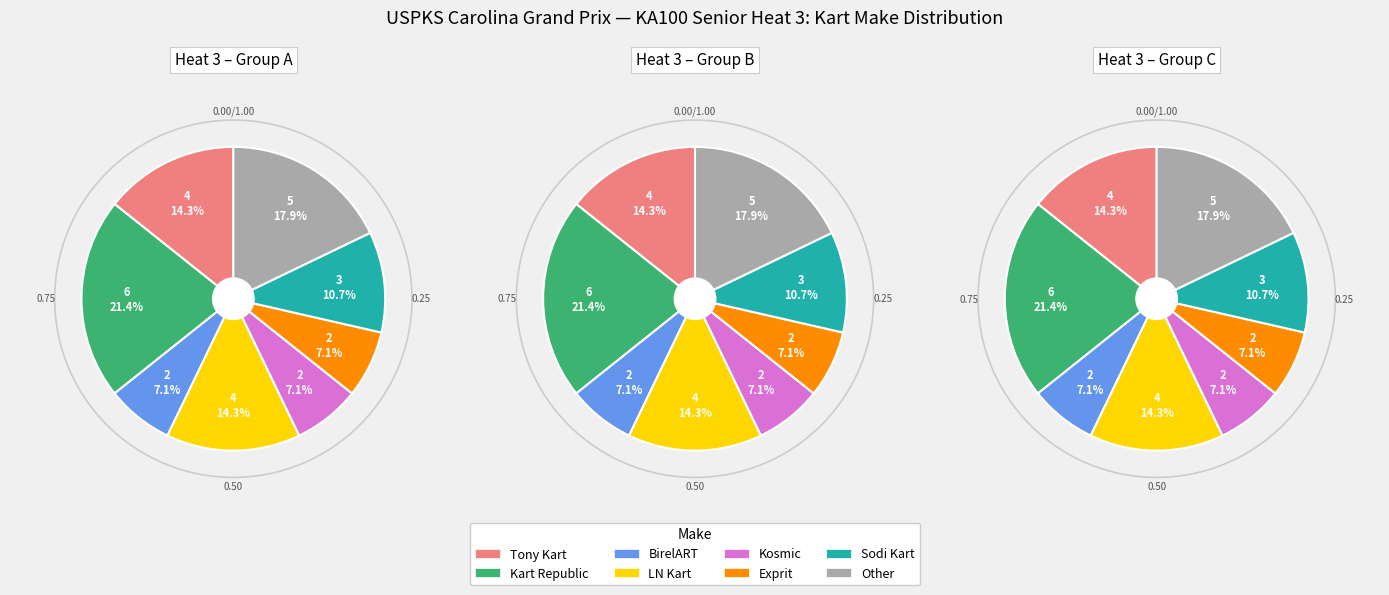

Do BirelART and Sodi Kart together represent more than half of the pie?

No